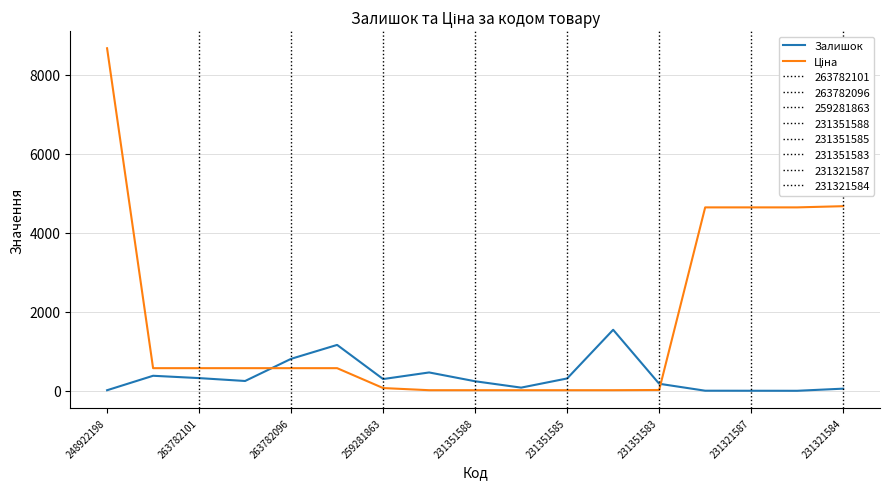

The Ціна series shows 13056.8 at 248922198. True or false?

False